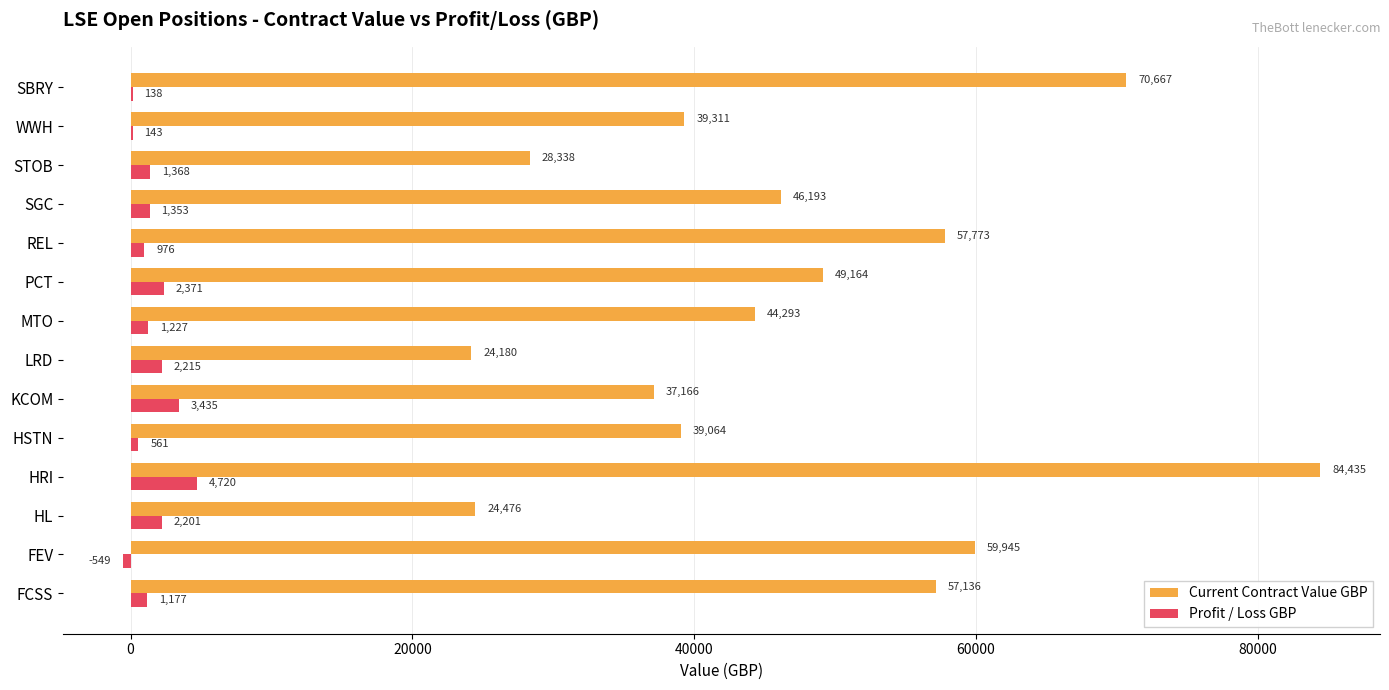

Is it true that Profit / Loss GBP equals 4720.0 at HRI?

True